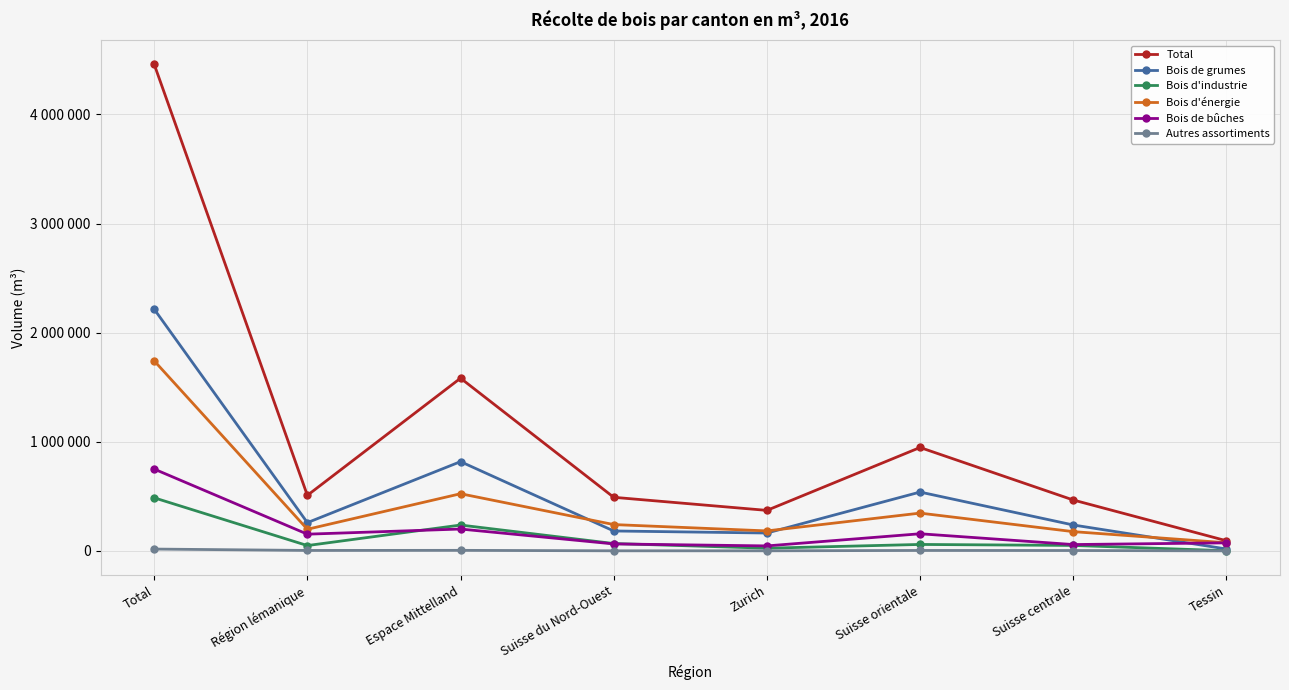

At how many categories does at least one series exceed 410978?

6